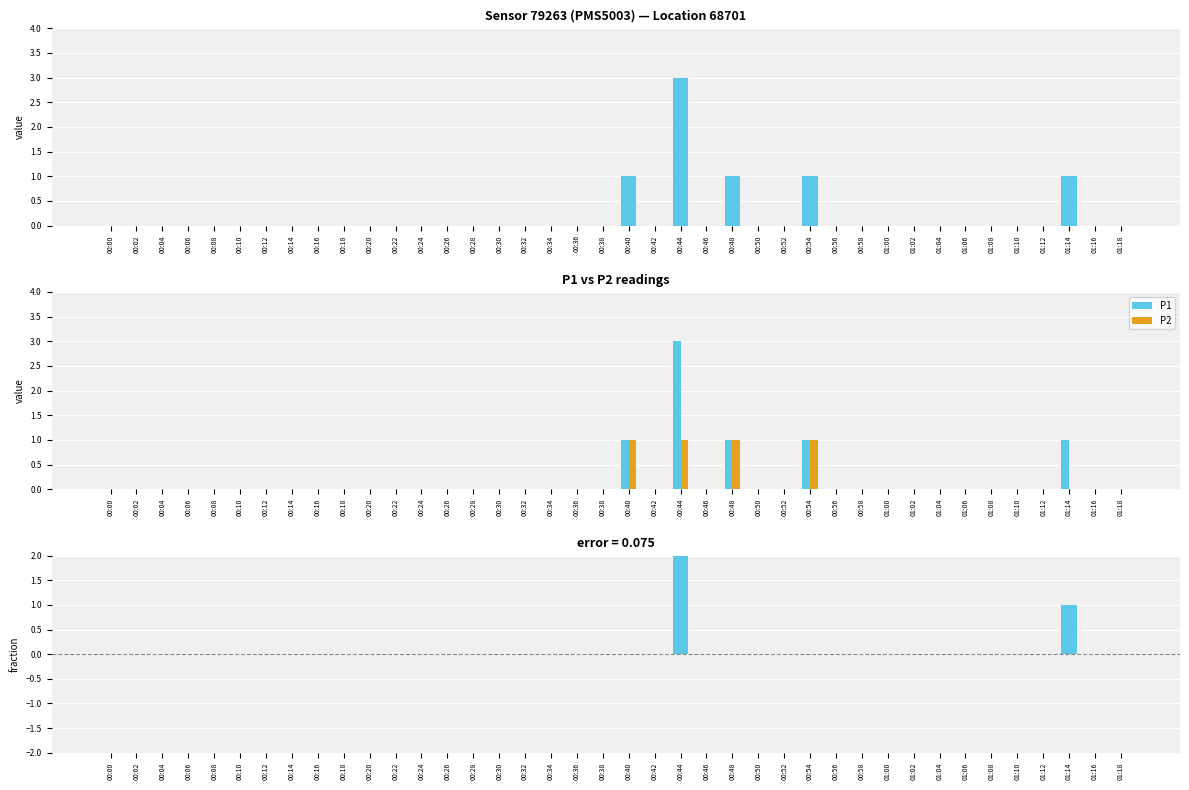

What is the maximum value for P2?

1